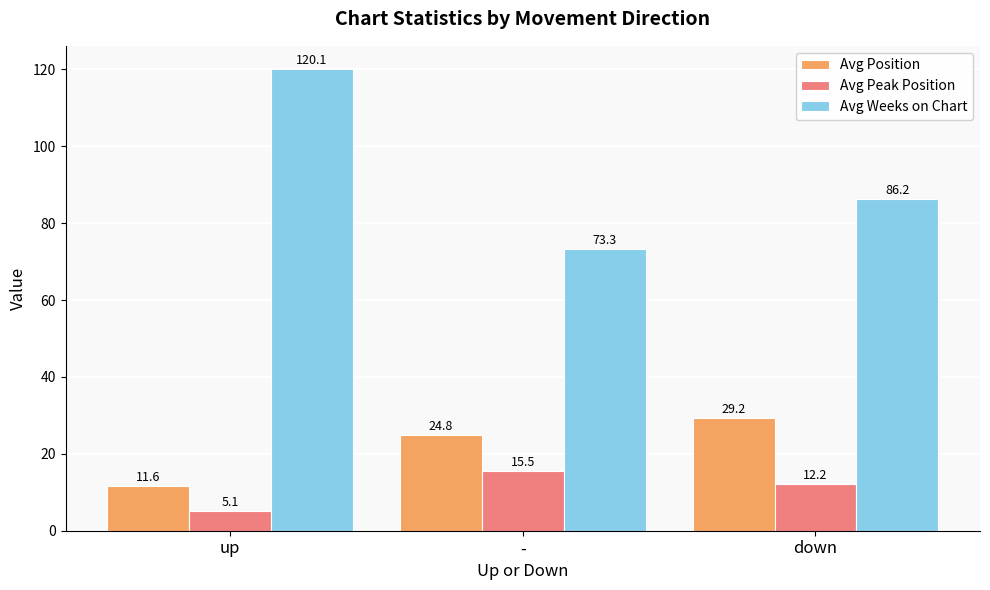

How many bars are there in total?

9